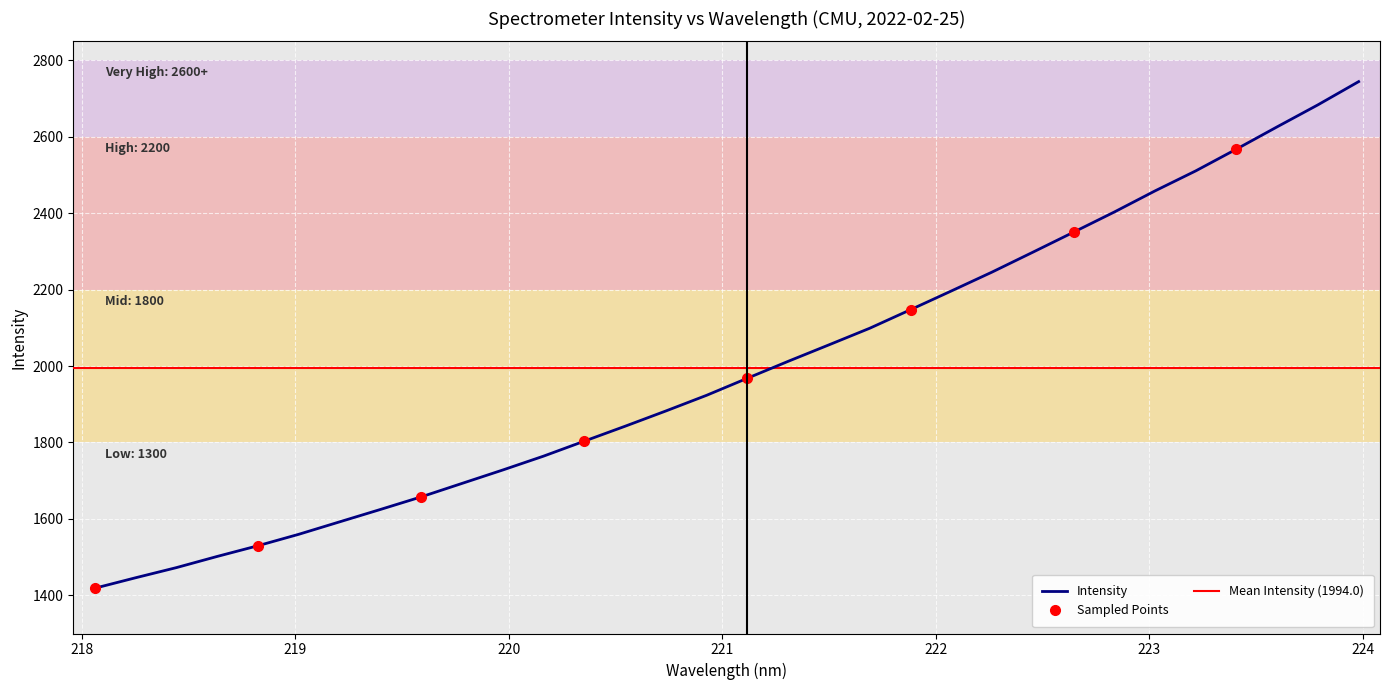

True or false: the data shows 301.0 at 218.

False